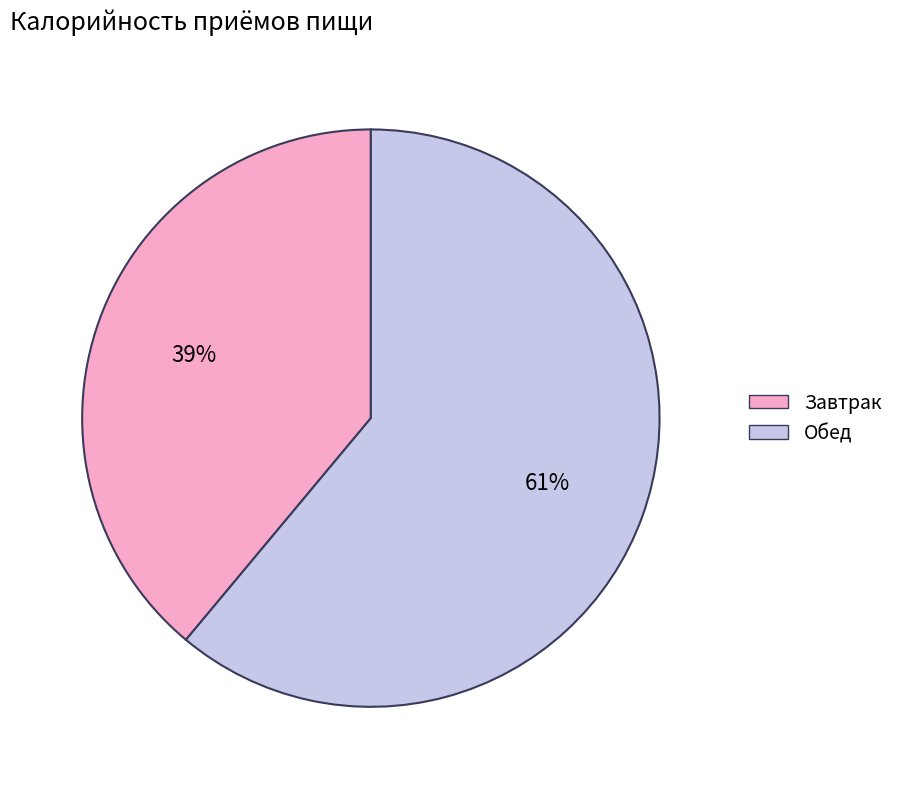

Is the sum of Обед and Завтрак greater than half?

Yes